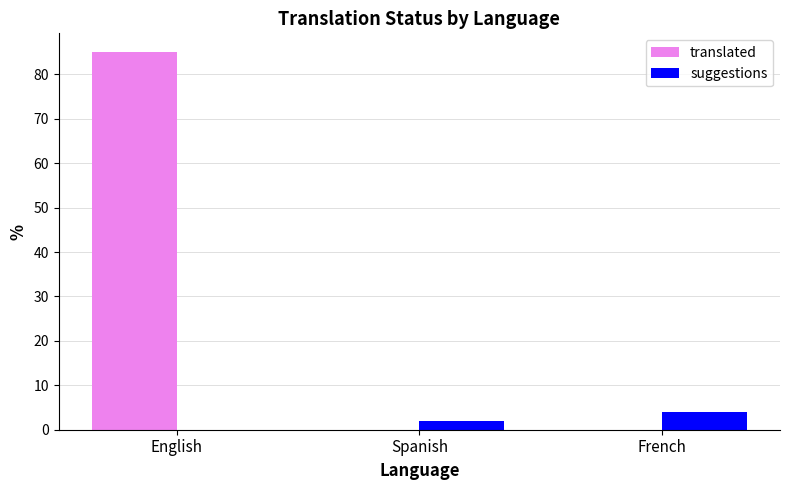

Reading left to right, transcribe all the data shown in this chart.

translated: English=85	Spanish=0	French=0
suggestions: English=0	Spanish=2	French=4